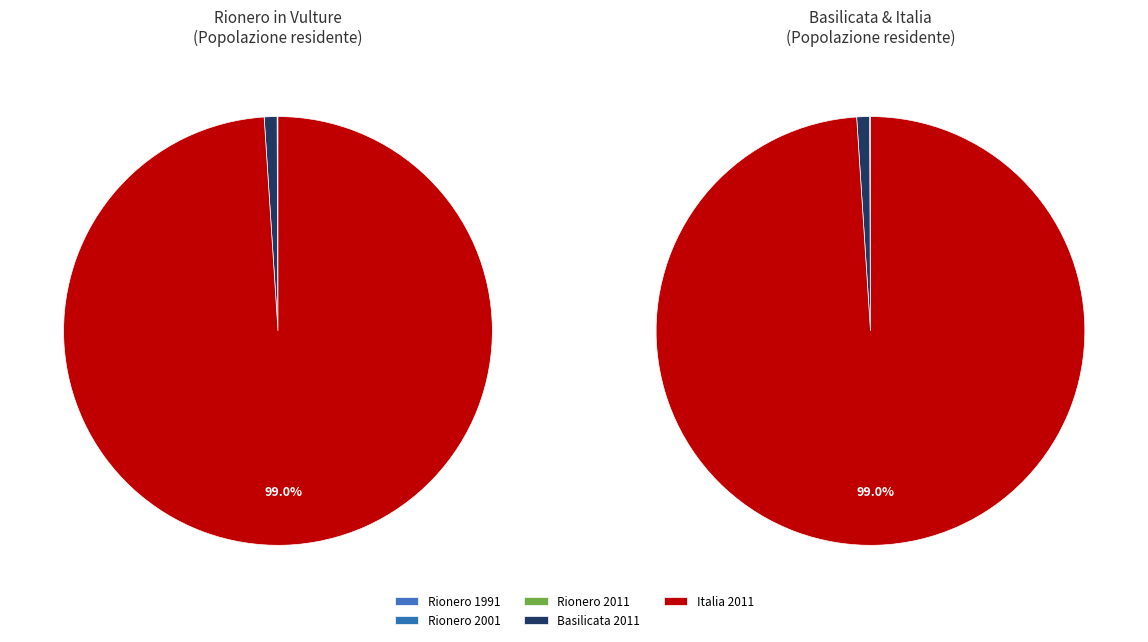

To the nearest percent, what is the difference between the largest and smallest slice percentages?

99%